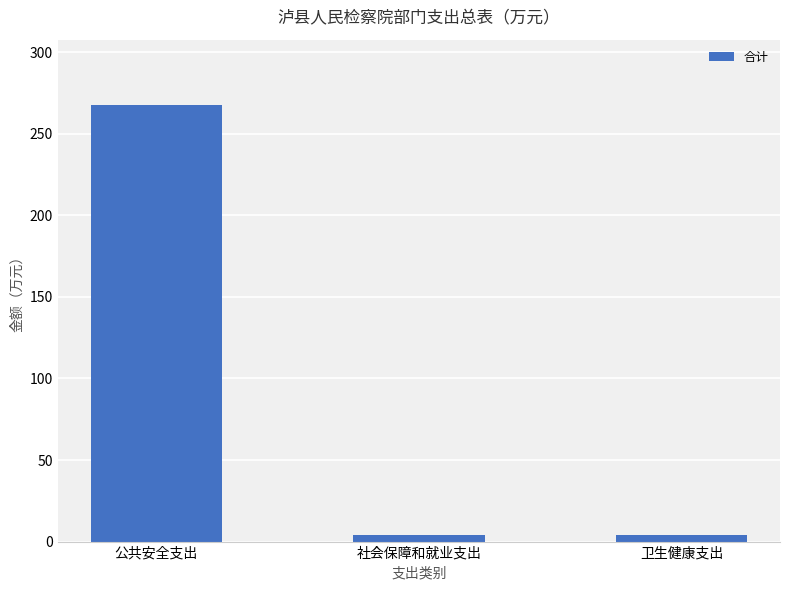

What is the label of the 1st bar from the right?

卫生健康支出